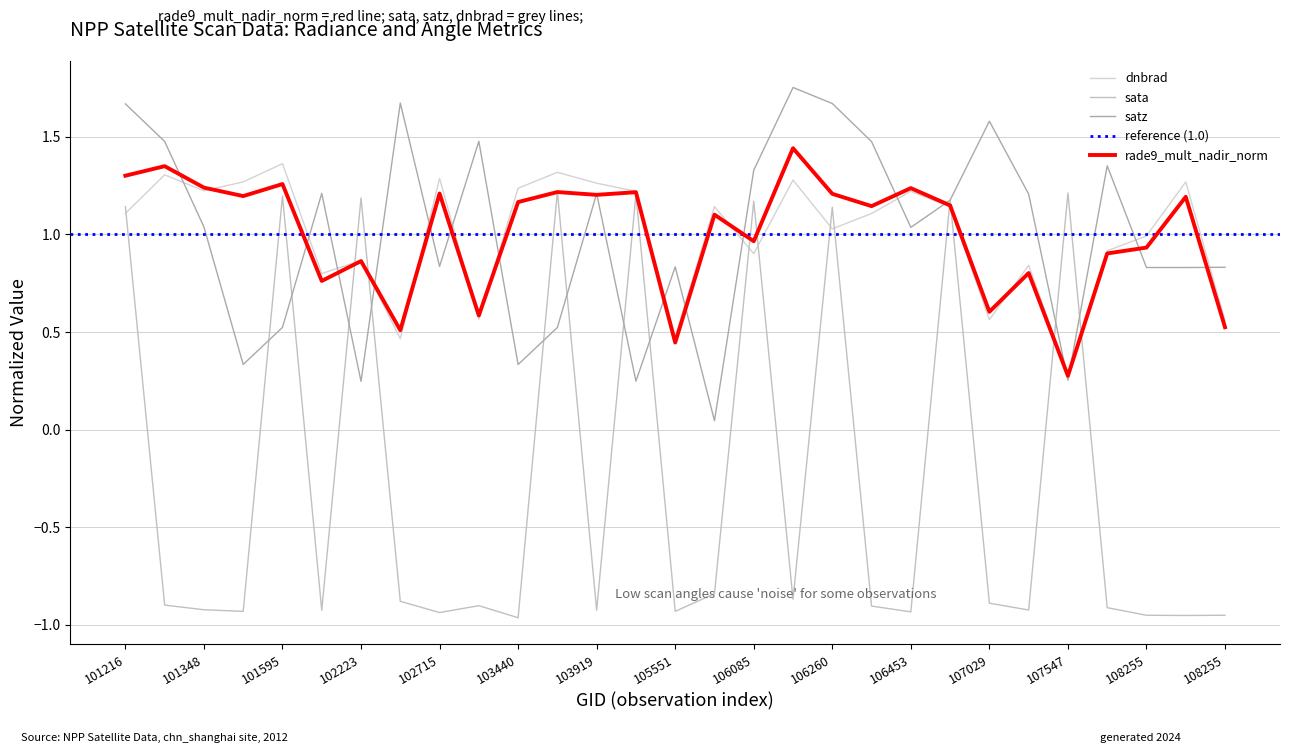

Where do sata and dnbrad first cross each other?

101216 and 101348